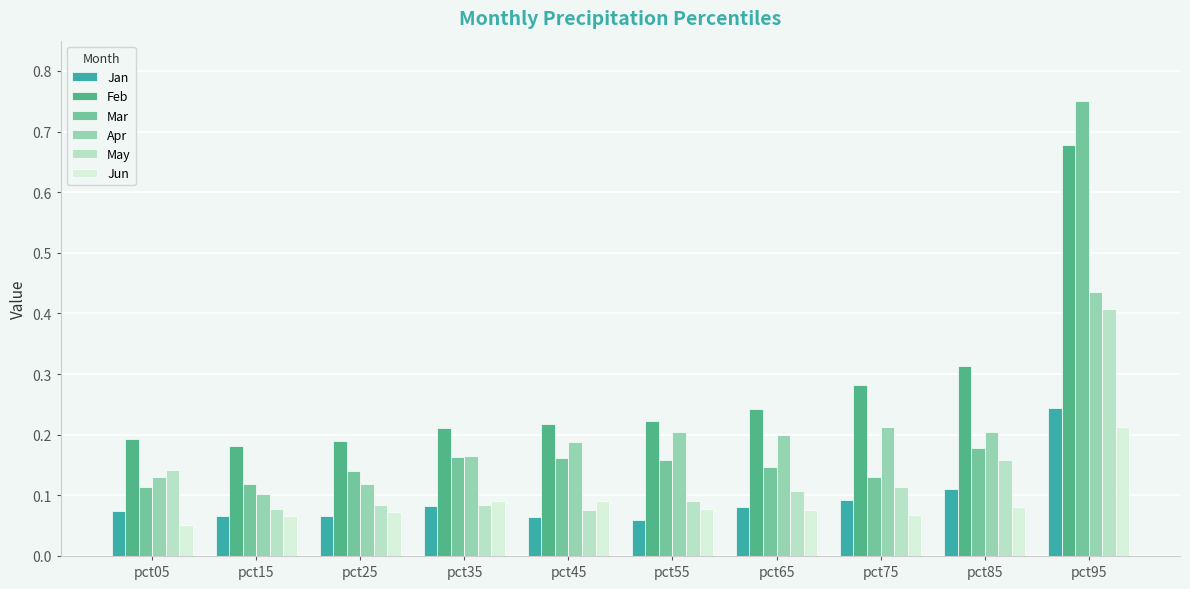

Which series has the widest spread of values?

Mar